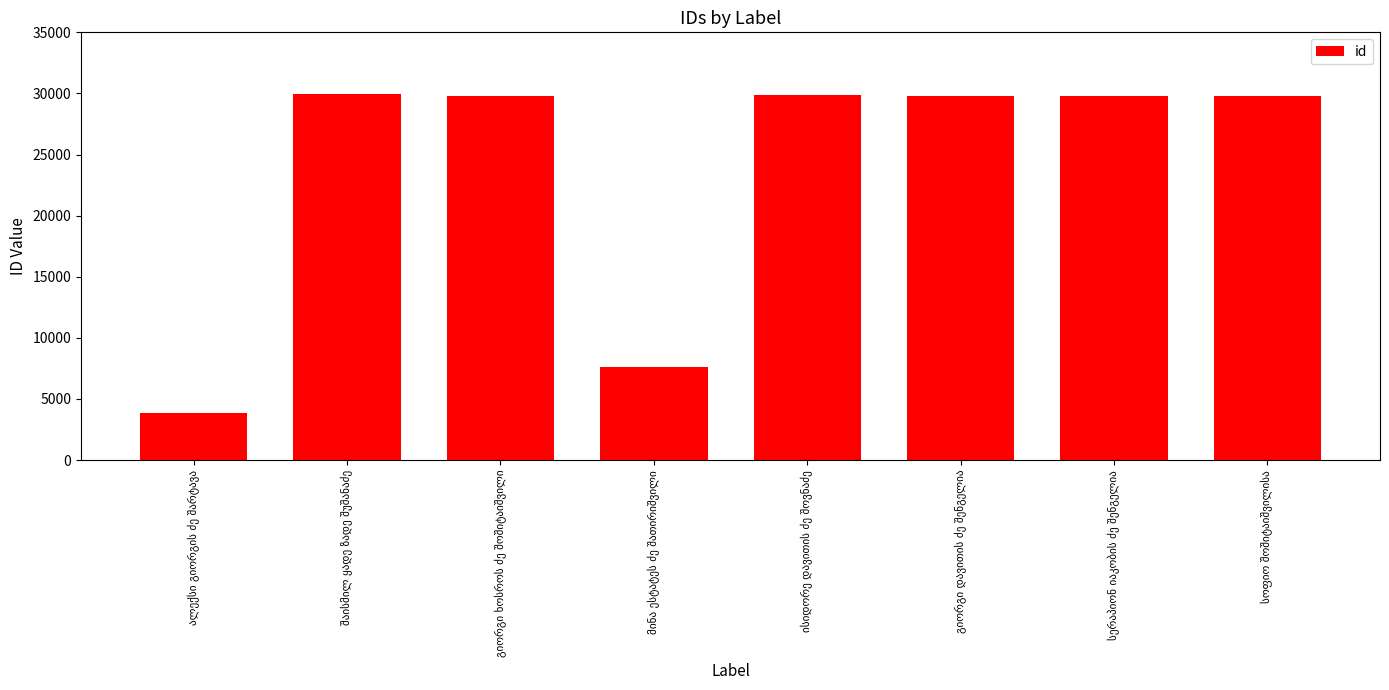

What is the greatest value displayed?

29991